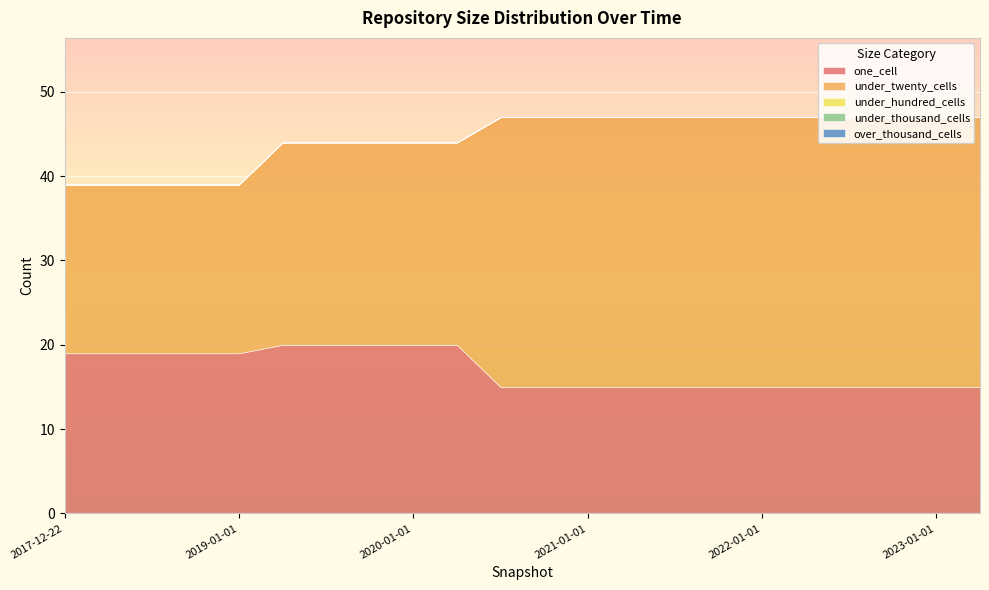

What are all the series names shown in the legend?

one_cell, under_twenty_cells, under_hundred_cells, under_thousand_cells, over_thousand_cells